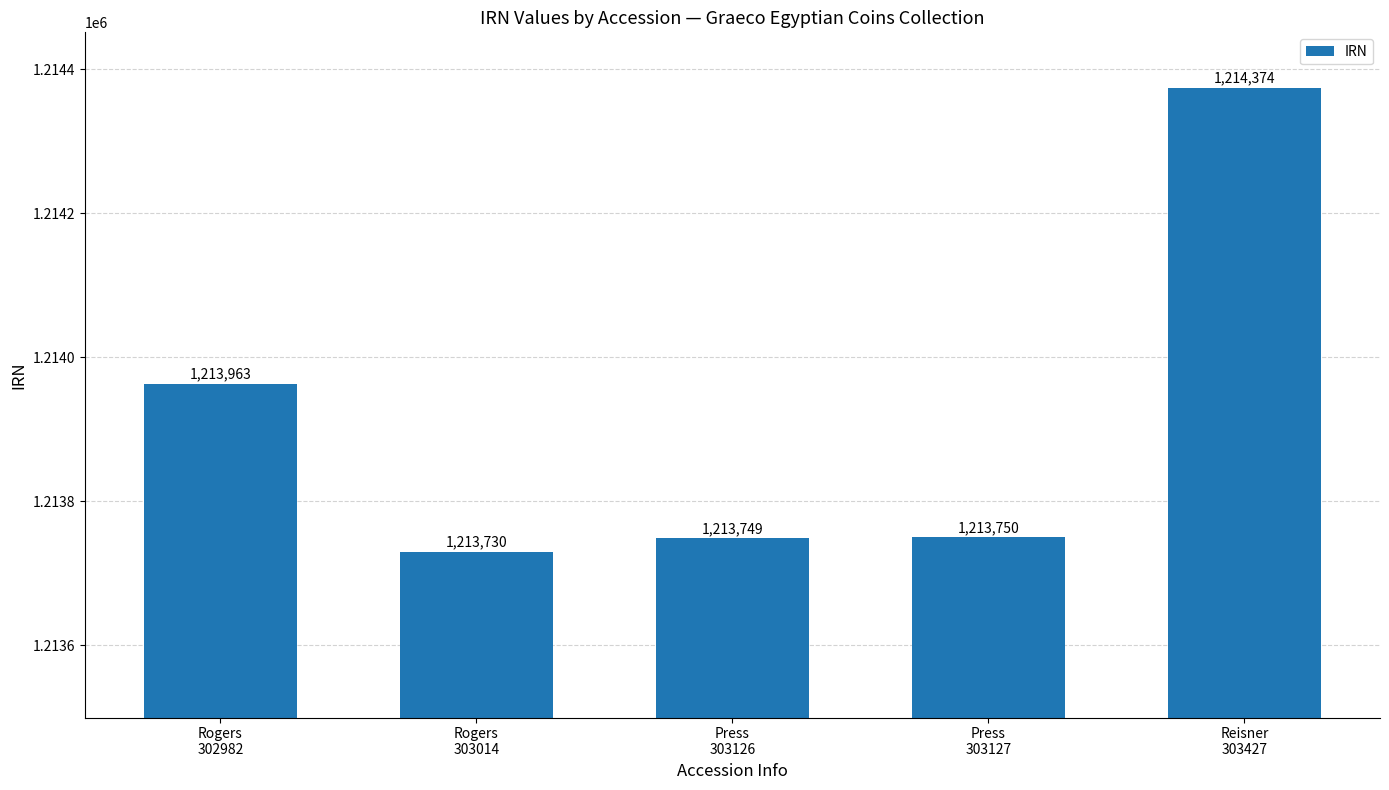

What is the average value?

1213913